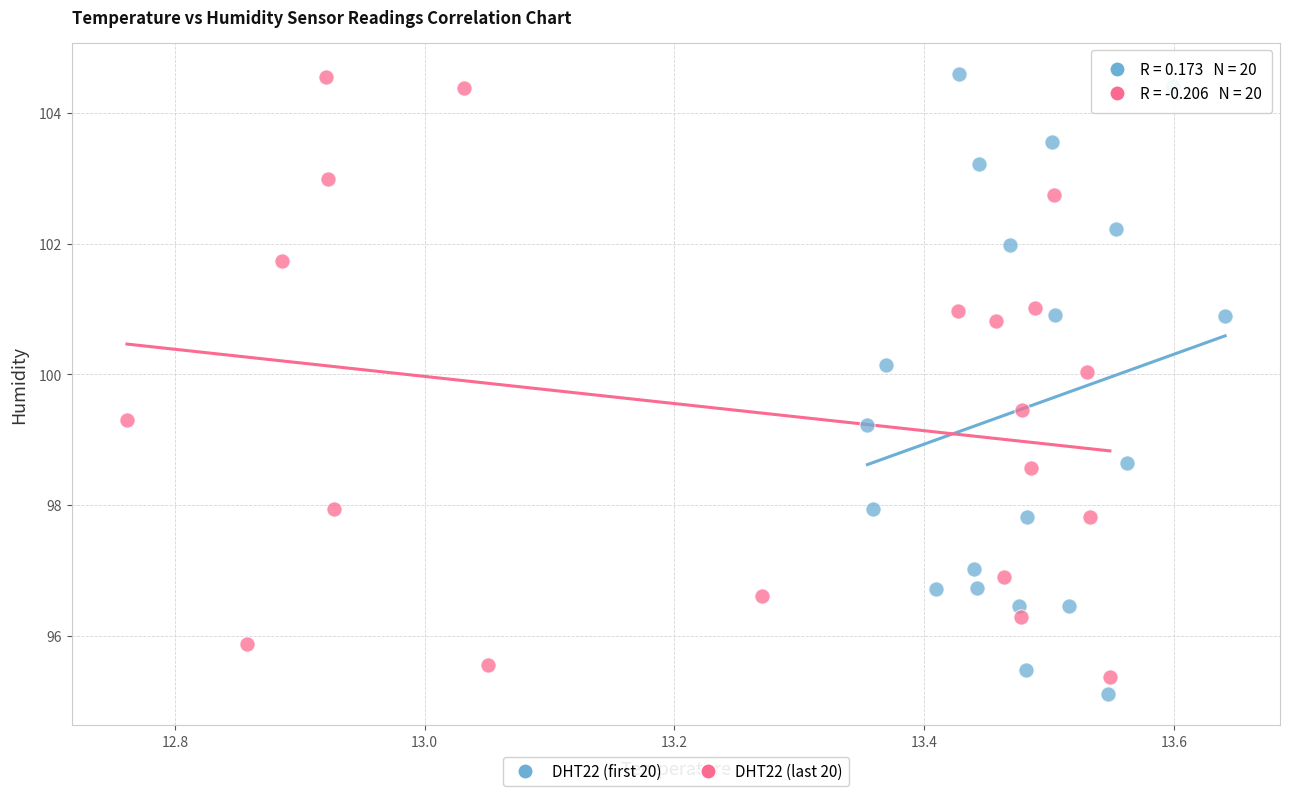

Which series has the widest spread of Y values?

DHT22 (first 20)